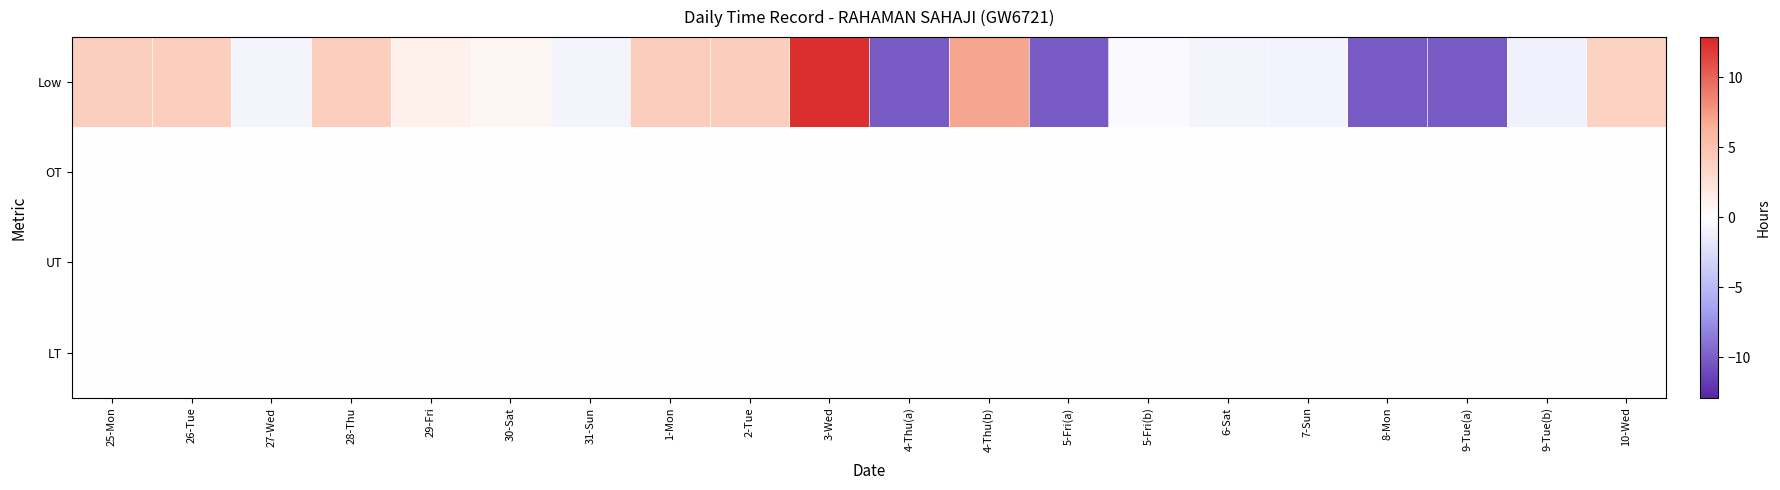

How many data points does each series have?

20